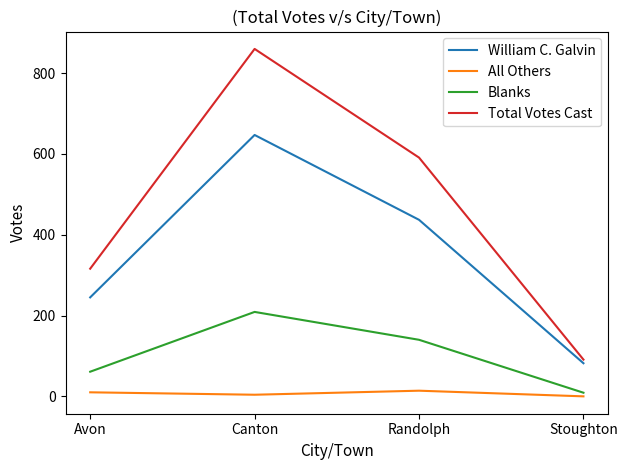

True or false: All Others and Total Votes Cast cross at least once.

False